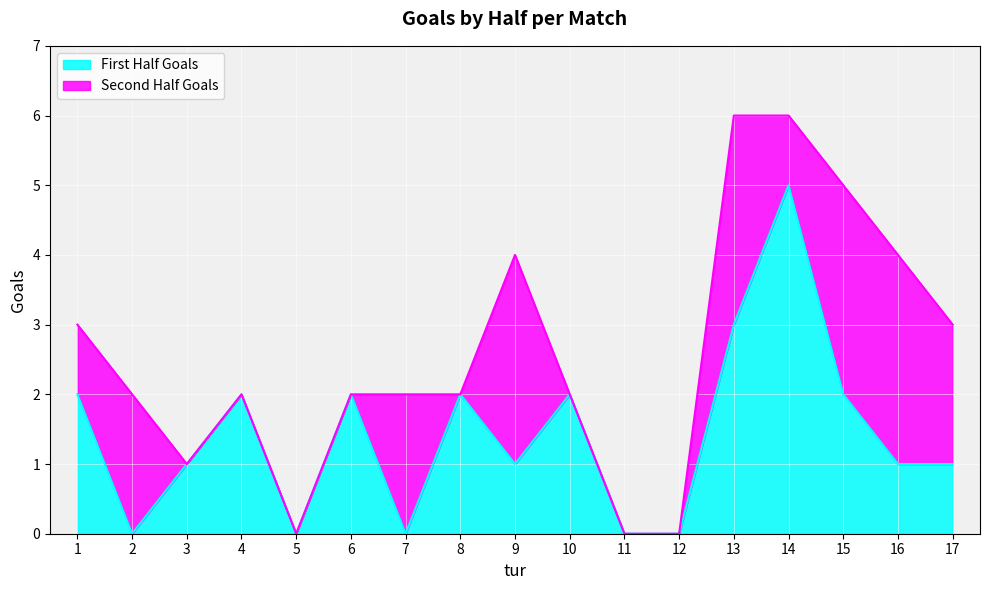

What is the sum of the values at 12 and 9?

1